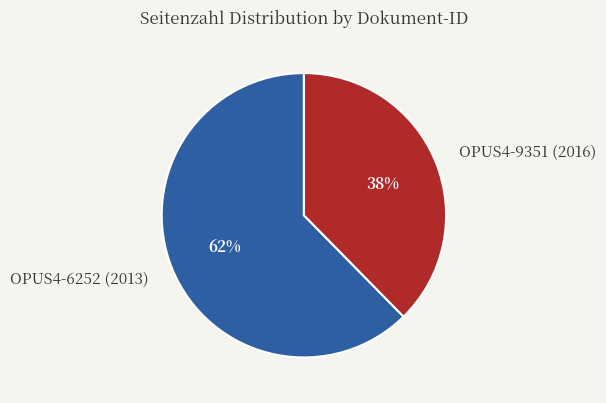

Between OPUS4-9351 (2016) and OPUS4-6252 (2013), which is larger?

OPUS4-6252 (2013)